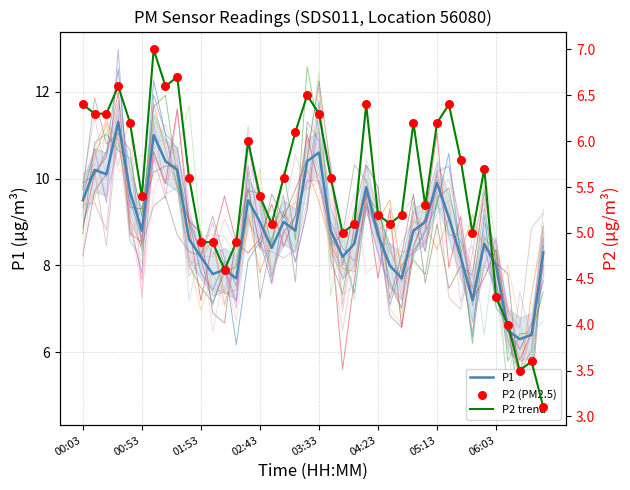

What is the minimum value for P1?

6.3